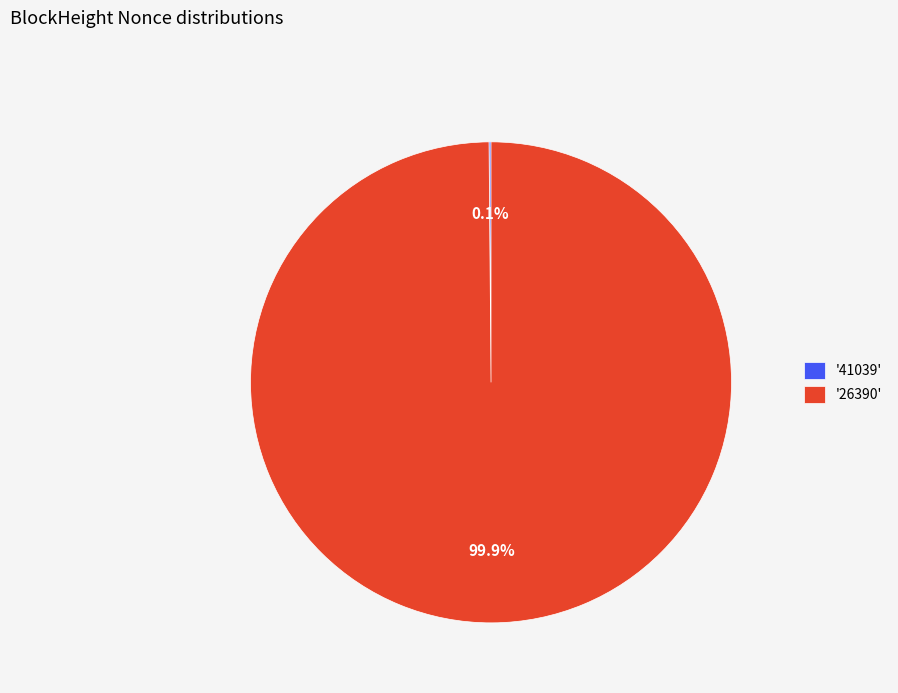

Does any single category account for the majority?

Yes